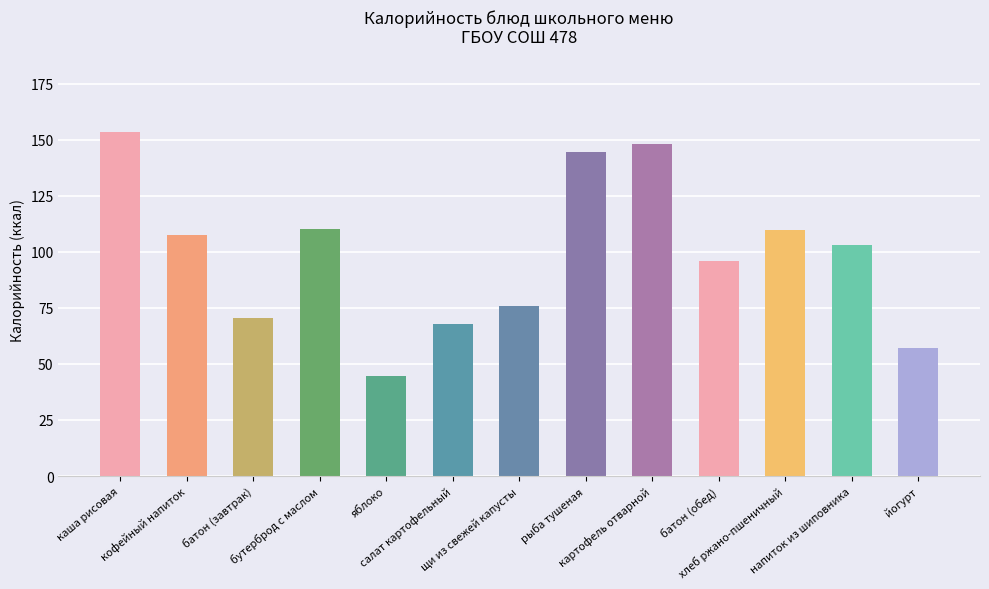

What is the value of the 7th bar from the left?

75.8